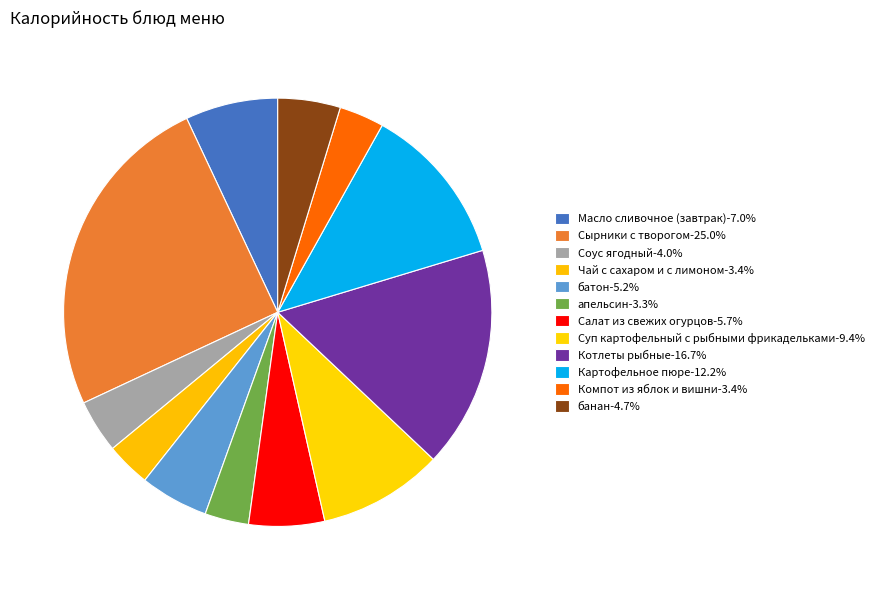

What is the total percentage of Соус ягодный and Чай с сахаром и с лимоном?

7.4%